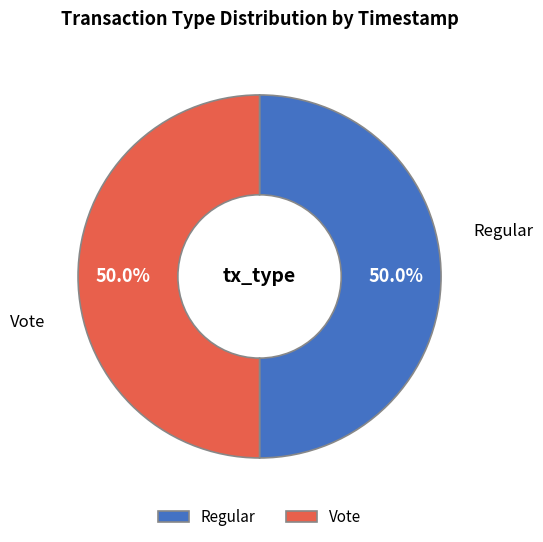

What is the total percentage of Vote and Regular?

100.0%